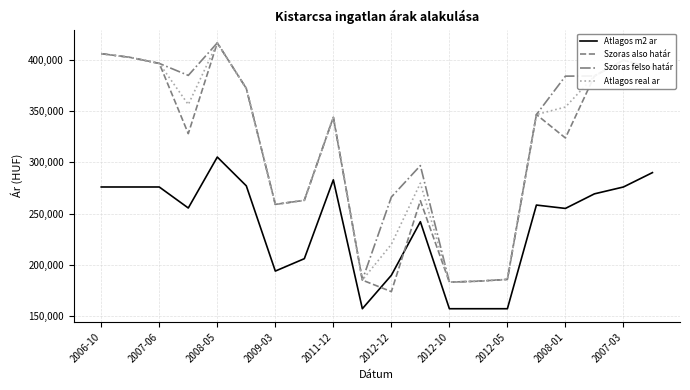

True or false: Atlagos m2 ar and Atlagos real ar intersect in this chart.

False